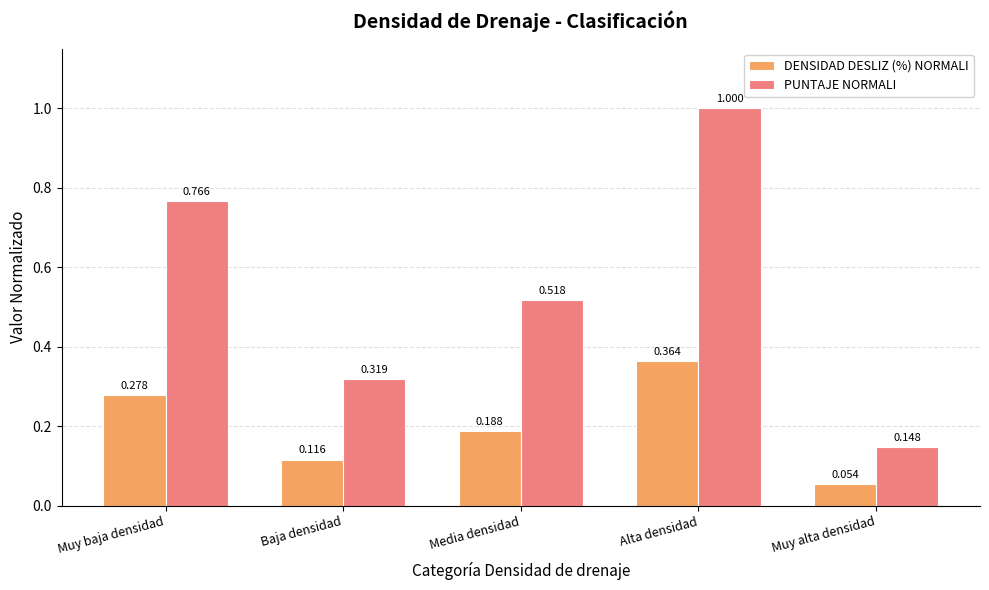

At Muy alta densidad, list the series in order from largest to smallest.

PUNTAJE NORMALI, DENSIDAD DESLIZ (%) NORMALI